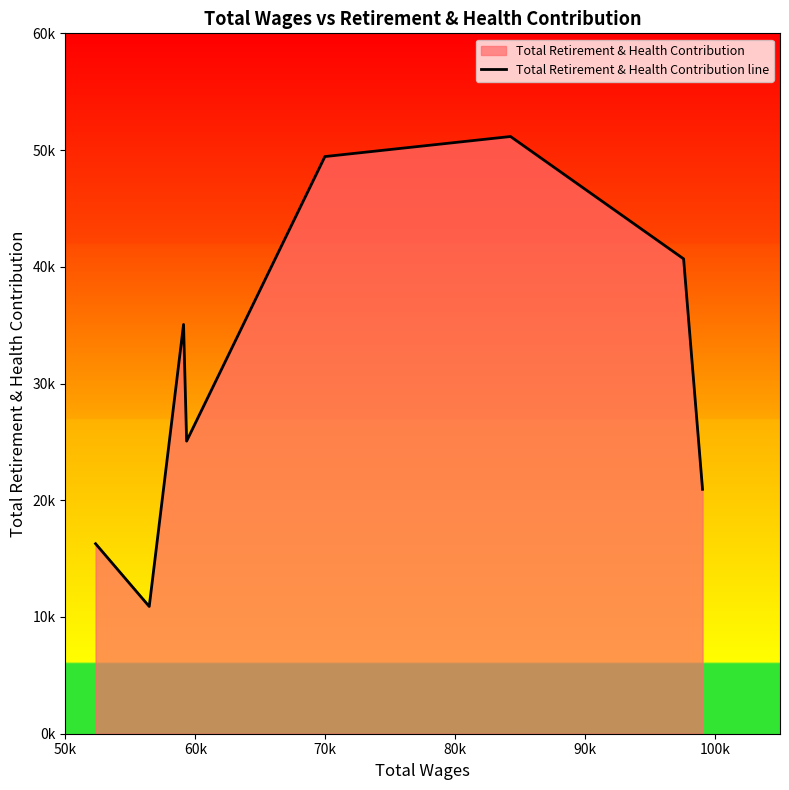

Does the chart have visible grid lines?

No